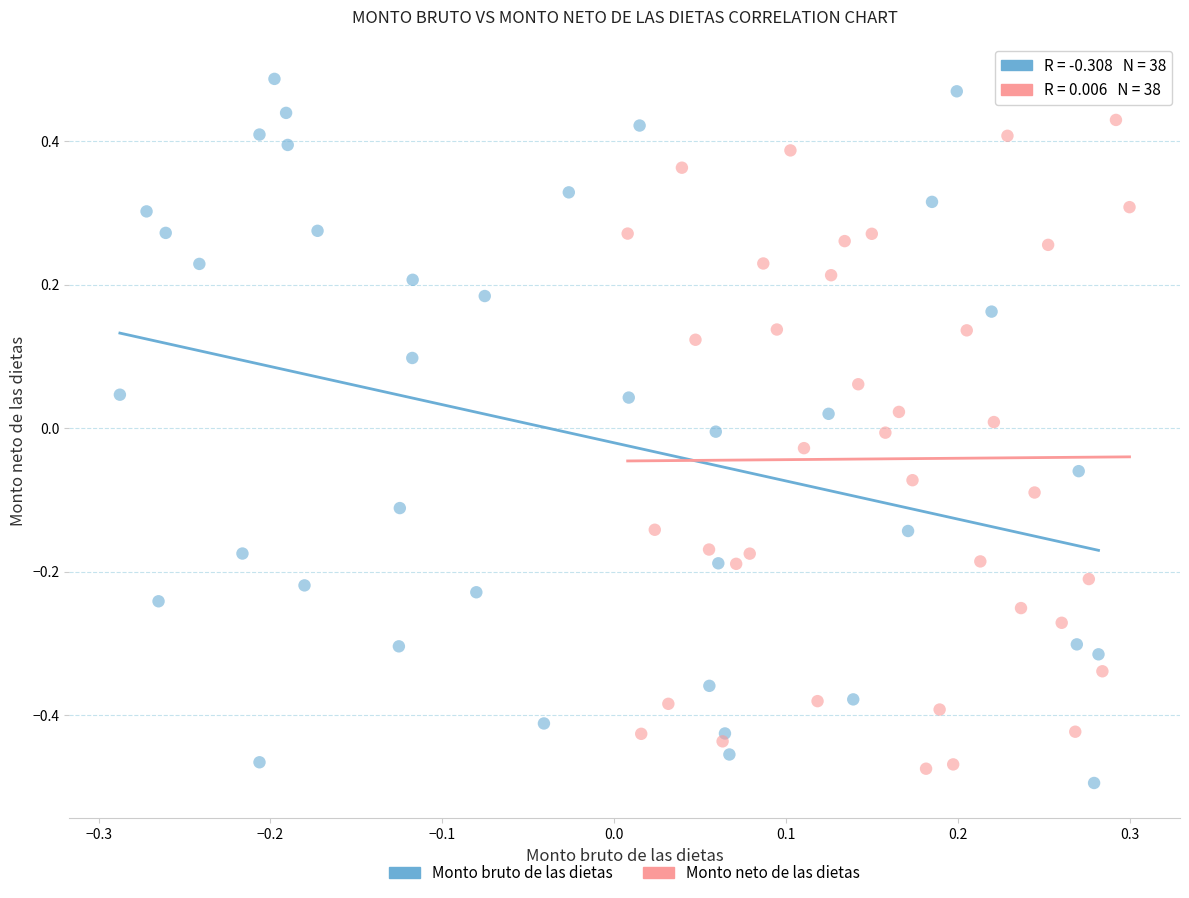

Which series reaches the maximum Y coordinate?

Monto bruto de las dietas